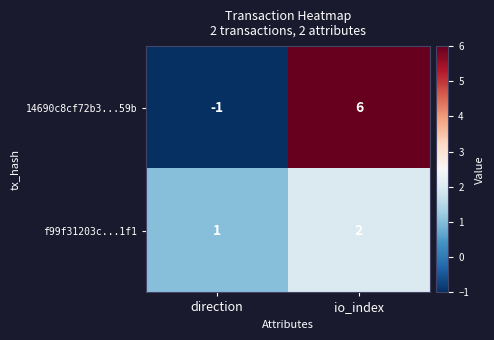

Which series has the largest range (max minus min)?

14690c8cf72b3...59b